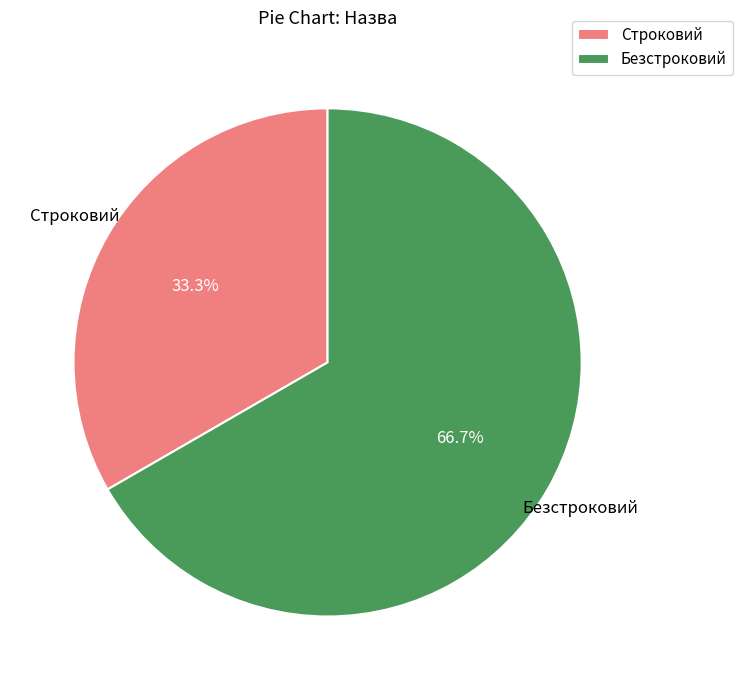

To the nearest percent, what portion does Безстроковий represent?

67%